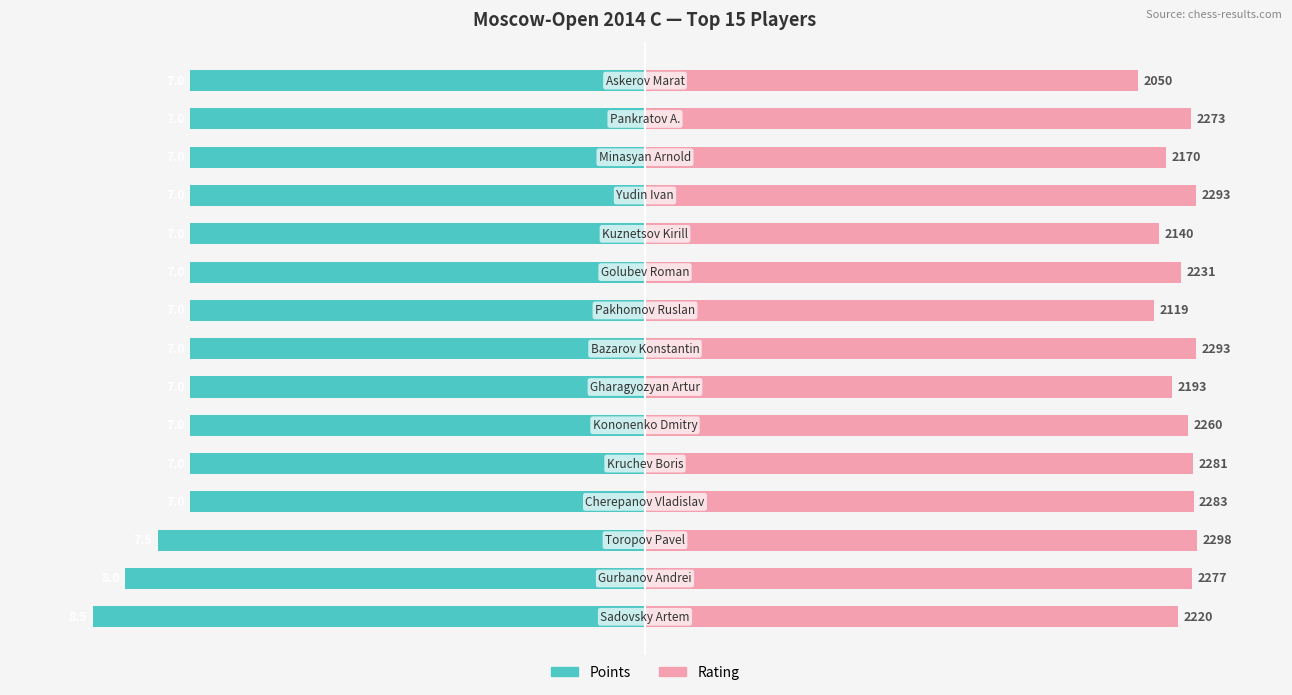

True or false: Points (normalized) has a value of -1.0 at 0.

True